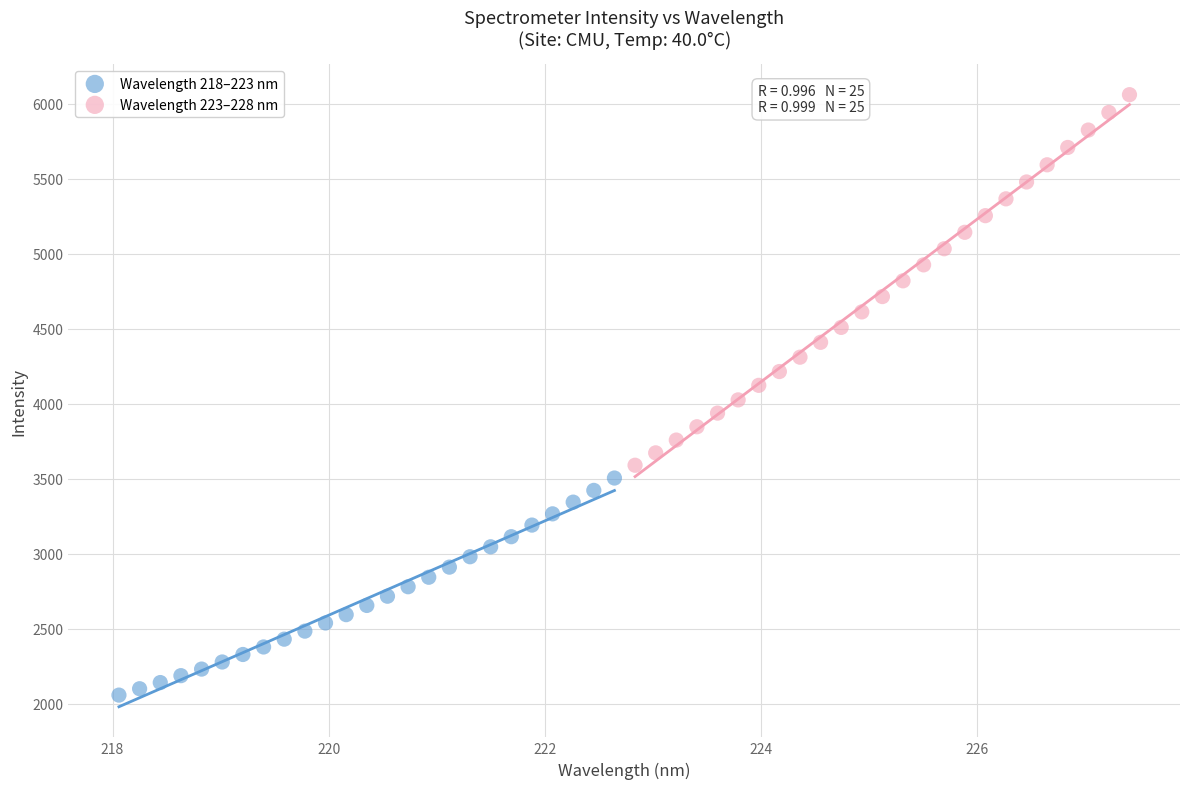

Which series reaches the minimum Y coordinate?

Wavelength 218–223 nm